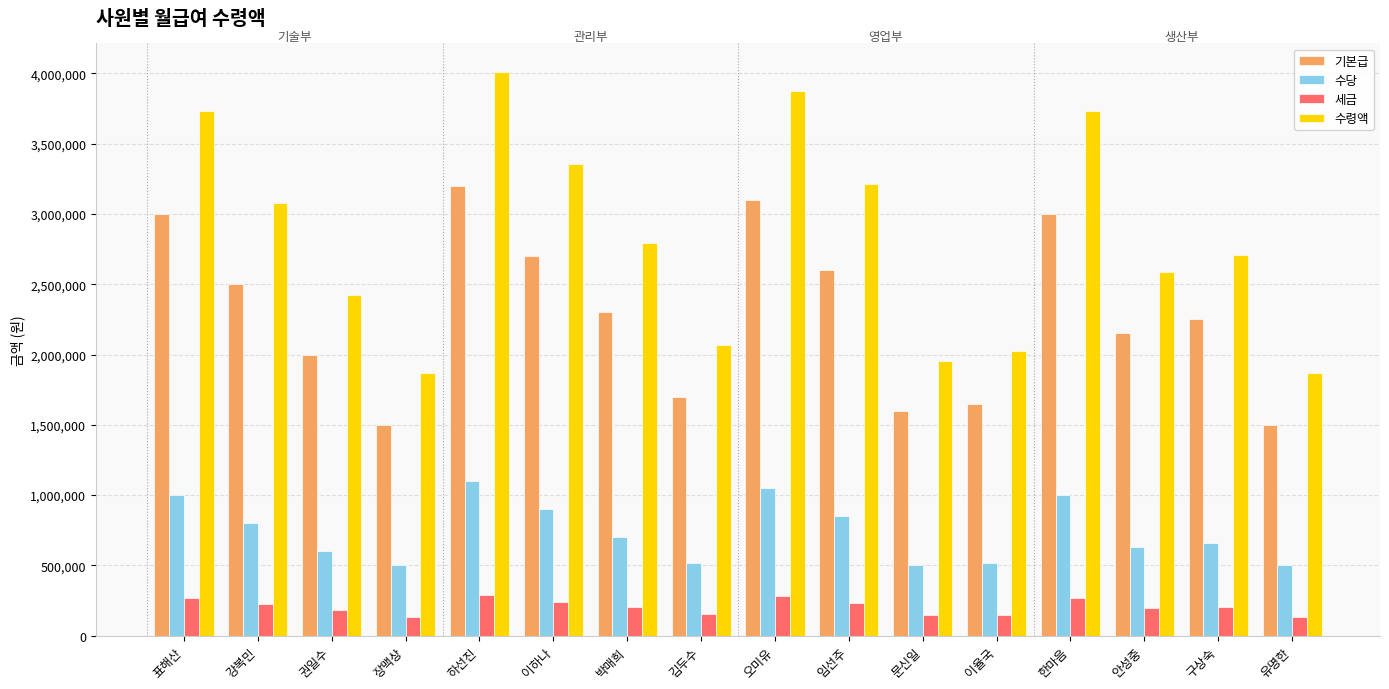

What is the maximum value for 기본급?

3200000